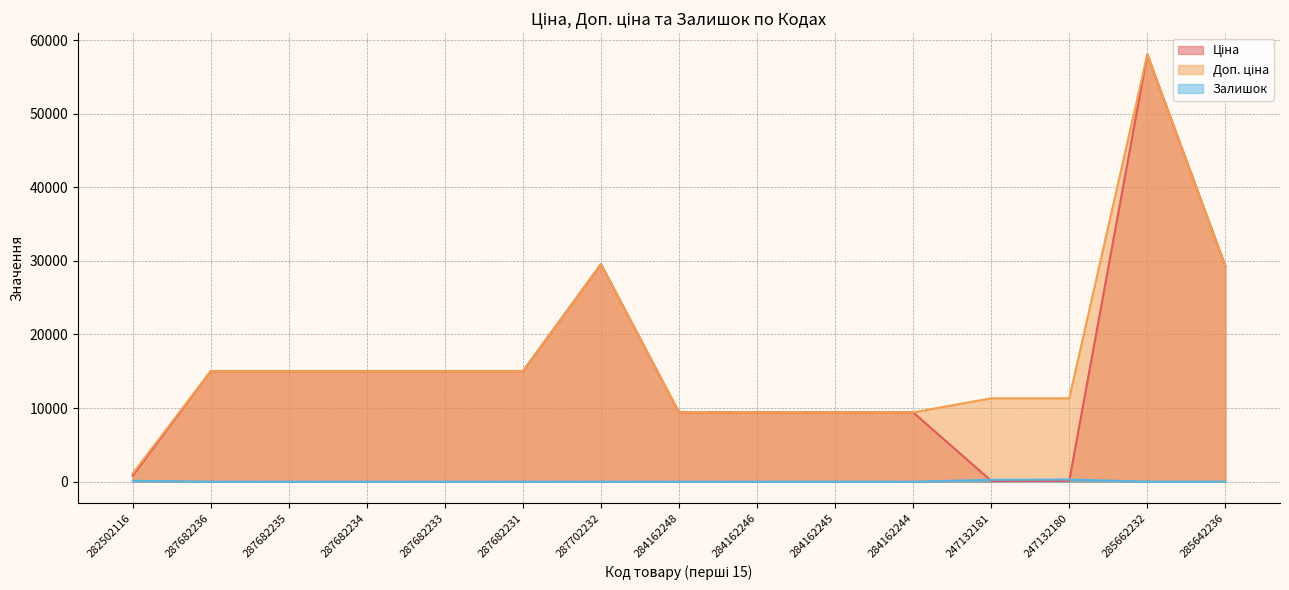

What is the sum of all Залишок values?

707.0